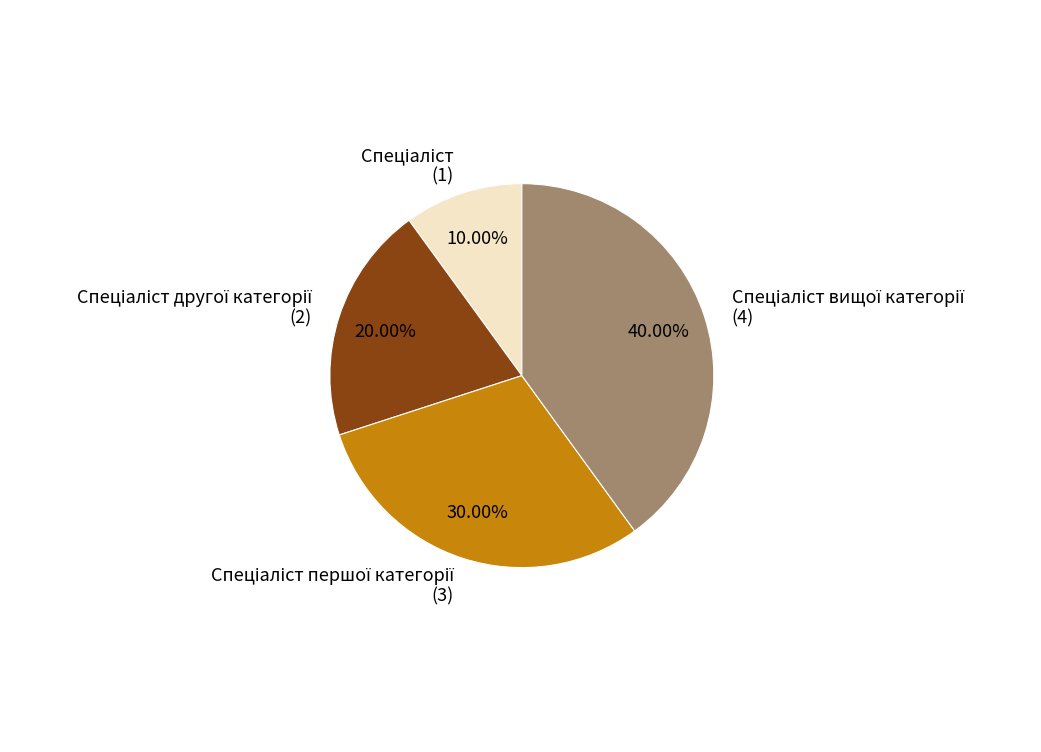

Does any single category account for the majority?

No